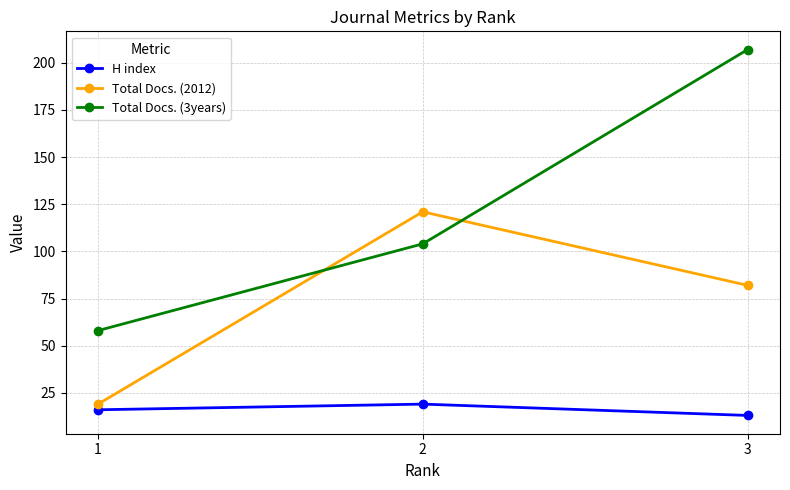

True or false: H index has a value of 25 at 1.

False